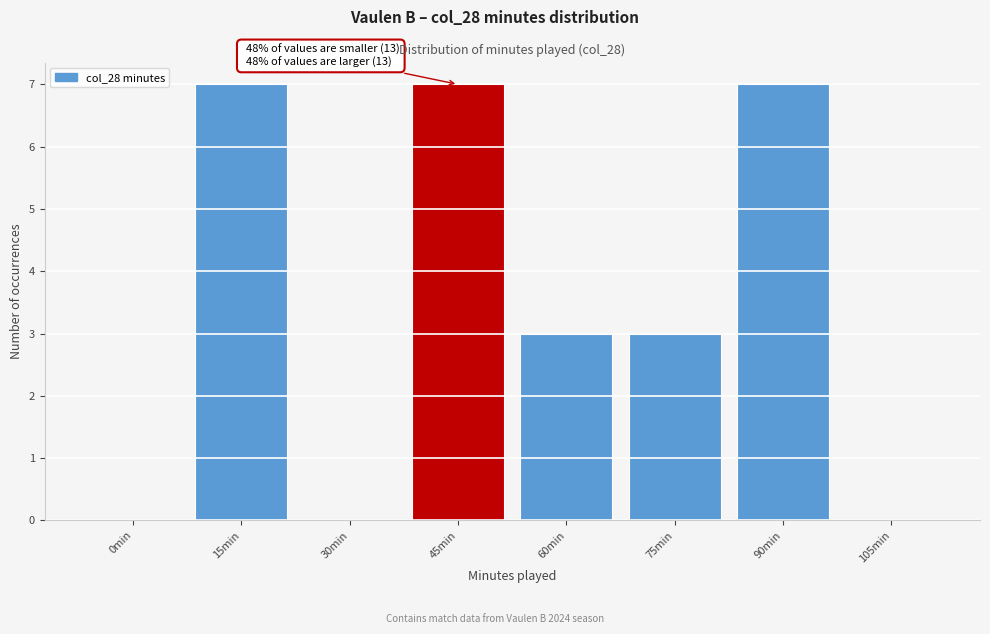

Reading right to left, list all the values displayed in this chart.

105min=0	90min=7	75min=3	60min=3	45min=7	30min=0	15min=7	0min=0